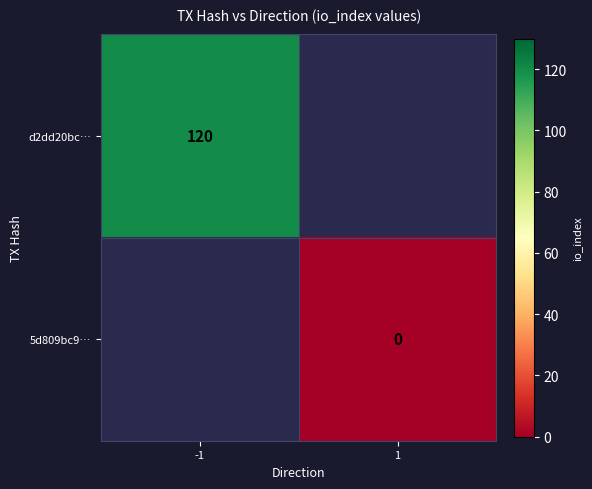

Which has a higher value, 1 or -1?

-1